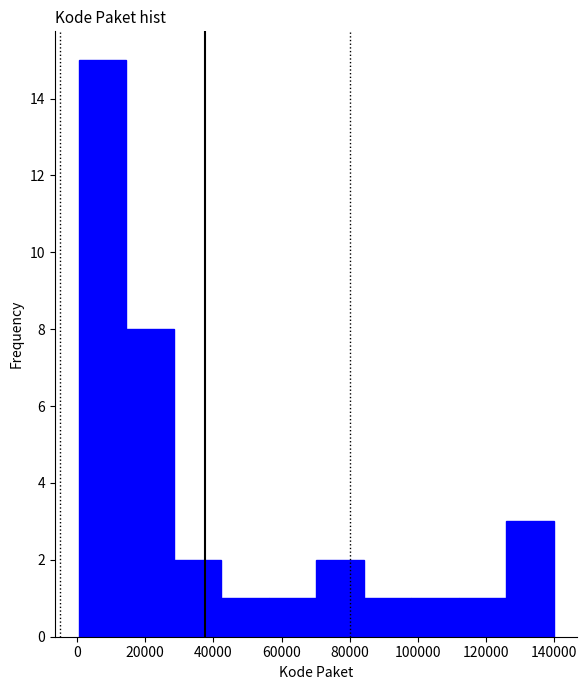

Reading left to right, transcribe this chart: for each bar, give the range it covers on the x-axis and its height. Neither the bar edges nor the heights are printed on the chart, so give them approximately, as read against the axes.

0 to 14000: 15
14000 to 28000: 8
28000 to 42000: 2
42000 to 56000: 1
56000 to 70000: 1
70000 to 84000: 2
84000 to 98000: 1
98000 to 112000: 1
112000 to 126000: 1
126000 to 140000: 3